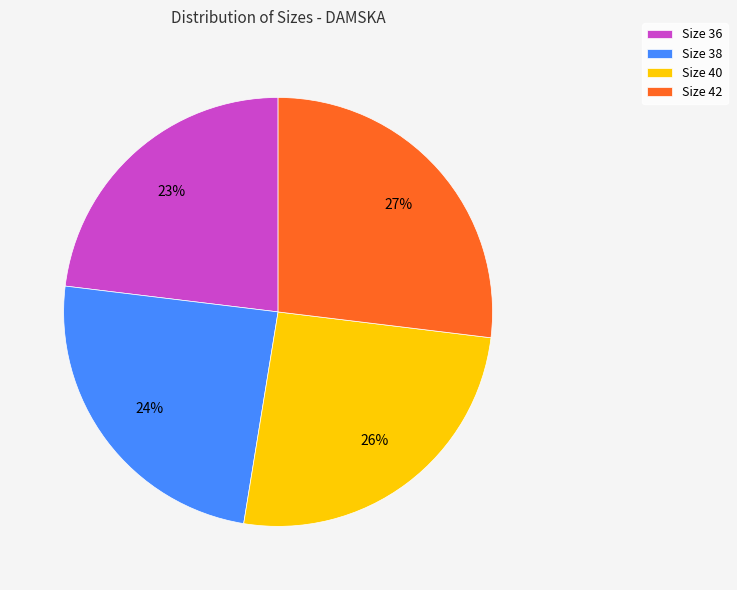

Approximately how many times larger is the value at Size 40 compared to Size 42?

1.0